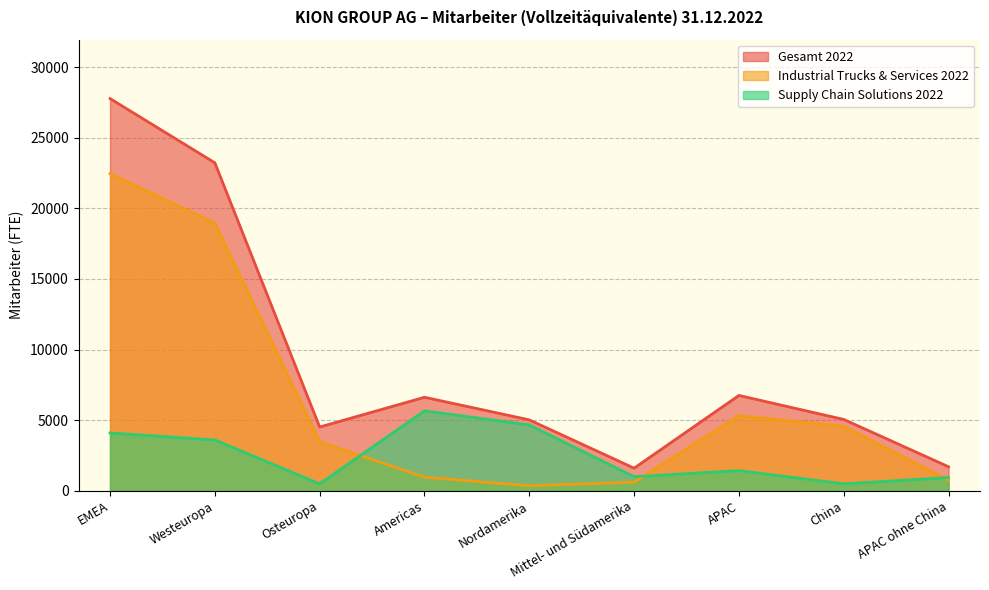

How many categories are shown in the chart?

9